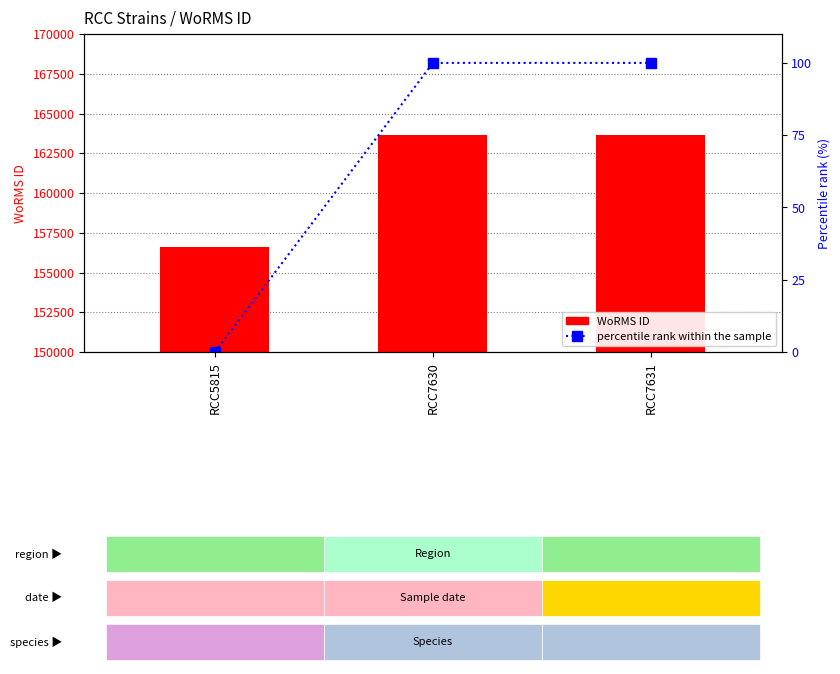

Reading right to left, list all the values displayed in this chart.

WoRMS ID: RCC7631=163646	RCC7630=163646	RCC5815=156598
percentile rank within the sample: RCC7631=100	RCC7630=100	RCC5815=0